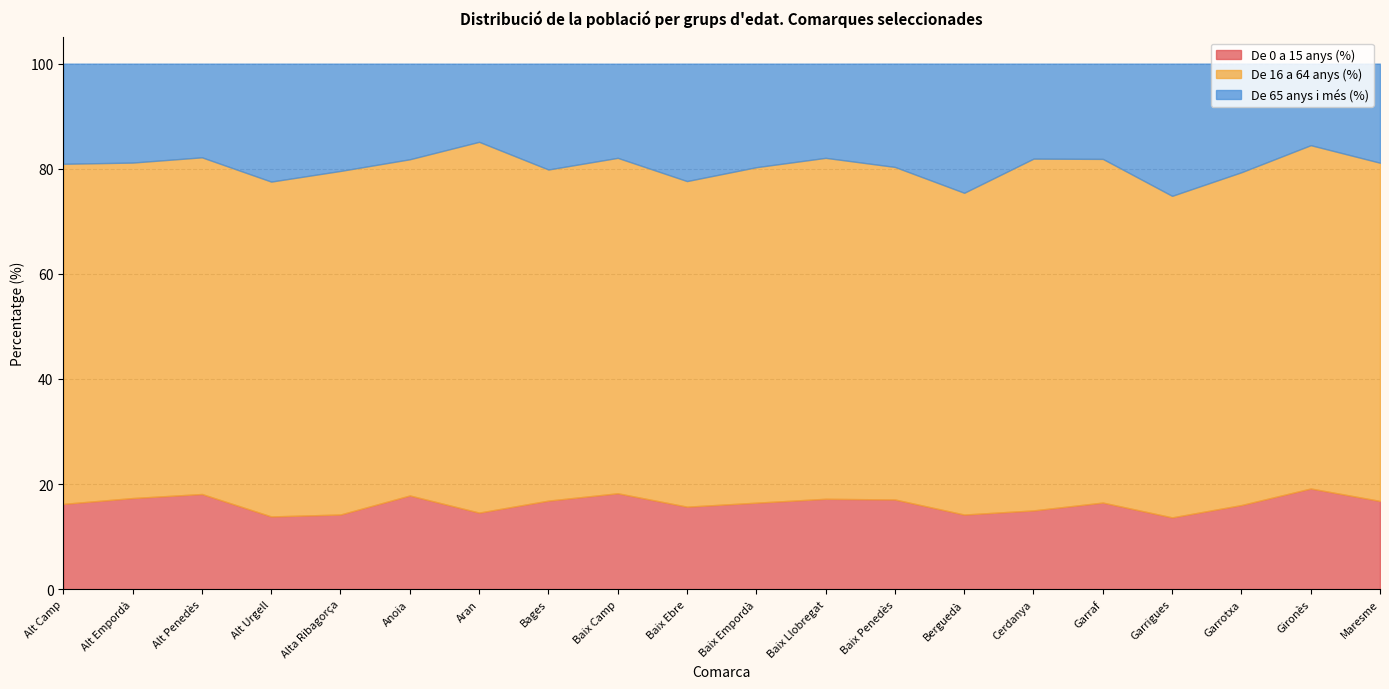

What is the average value of the De 16 a 64 anys (%) series?

64.2